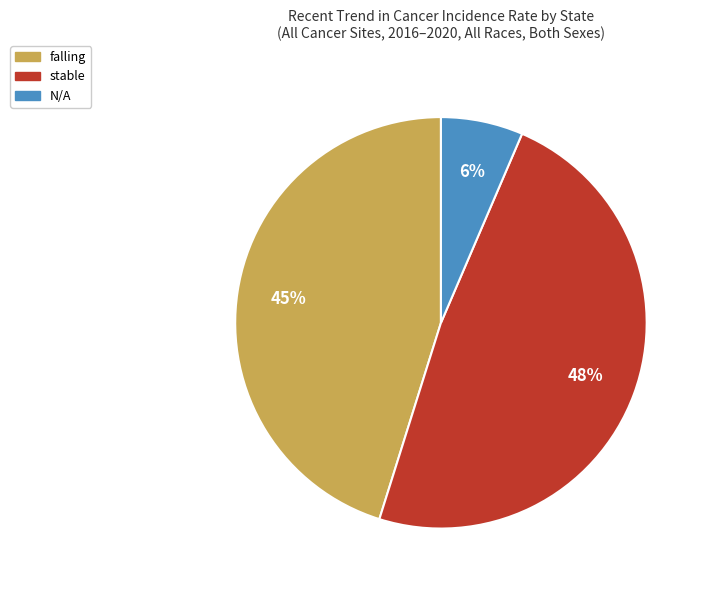

Count the number of slices in the pie.

3